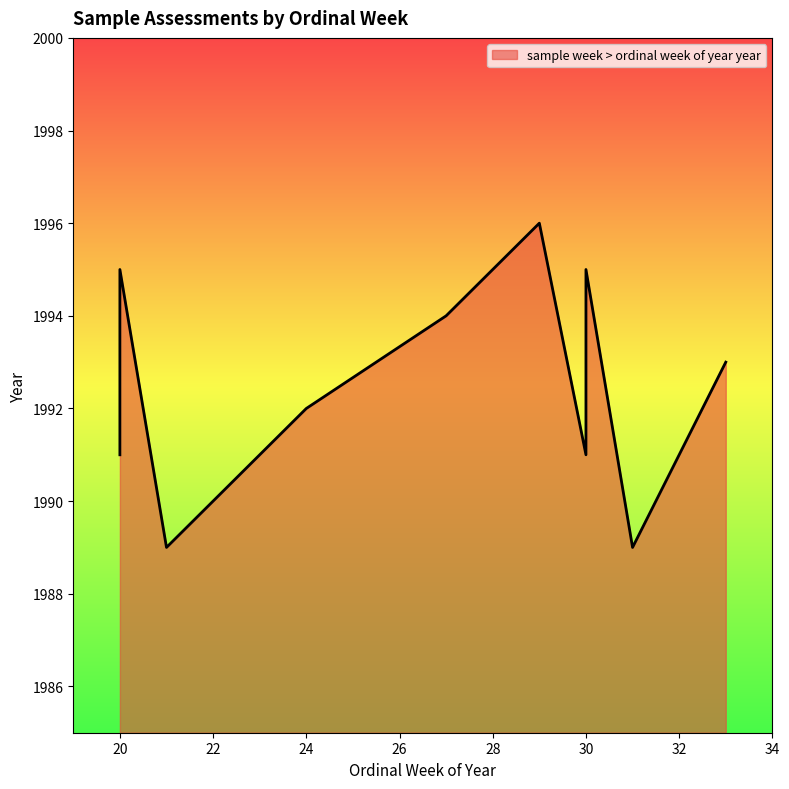

How many values are below 1993?

5